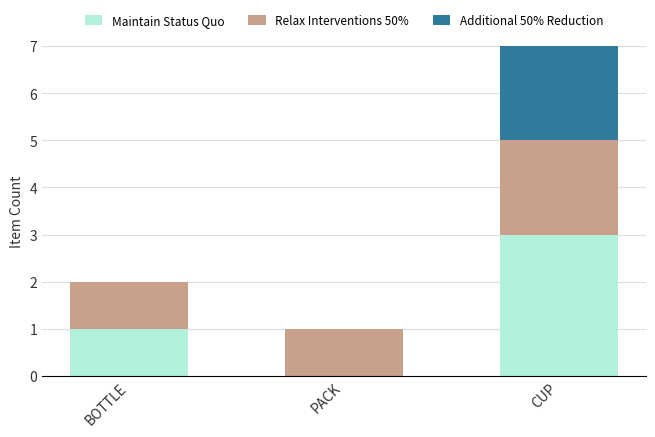

Which category has the highest value in the Maintain Status Quo series?

CUP